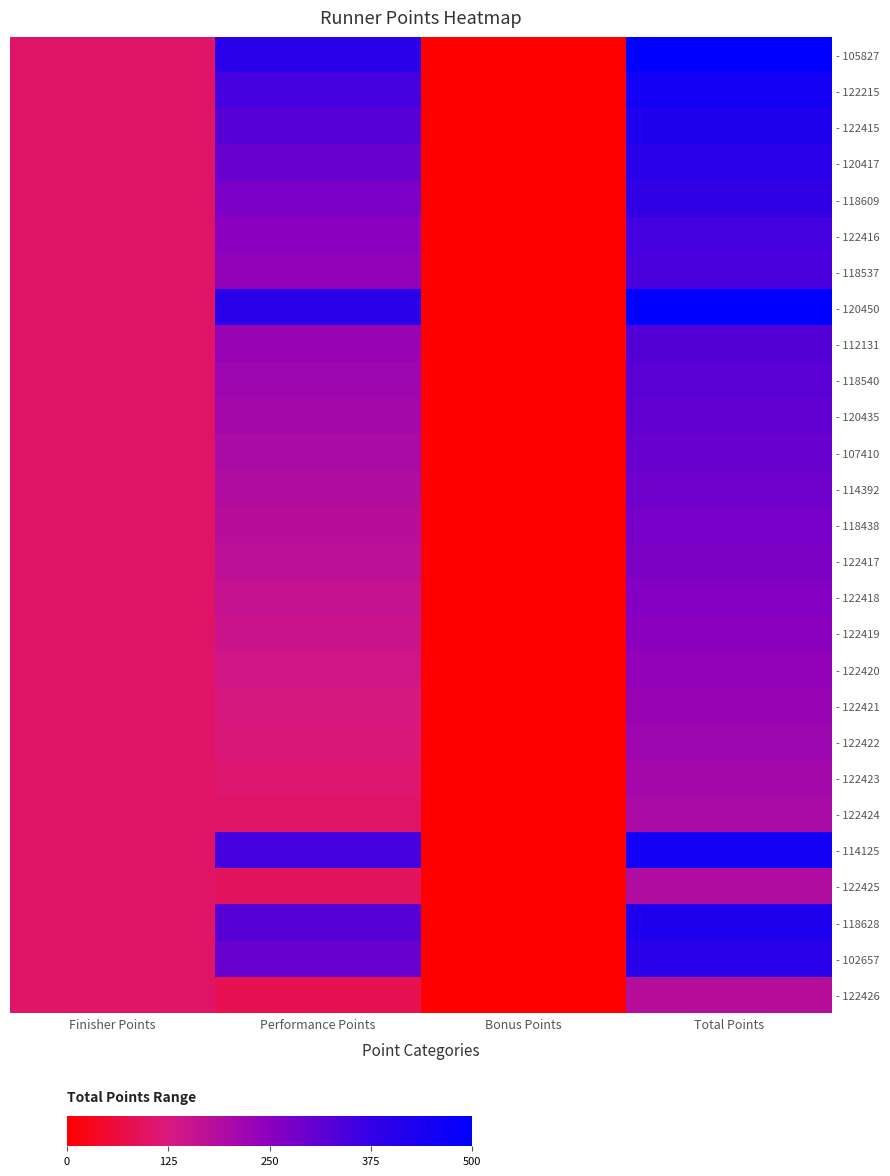

What is the maximum value shown in the chart?

500